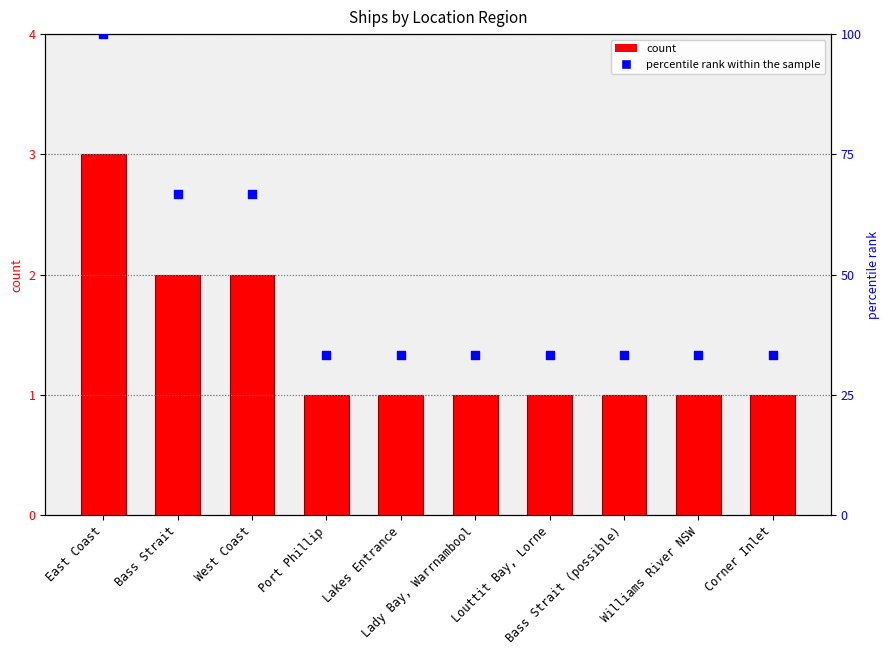

What is the total value across all series at West Coast?

68.7